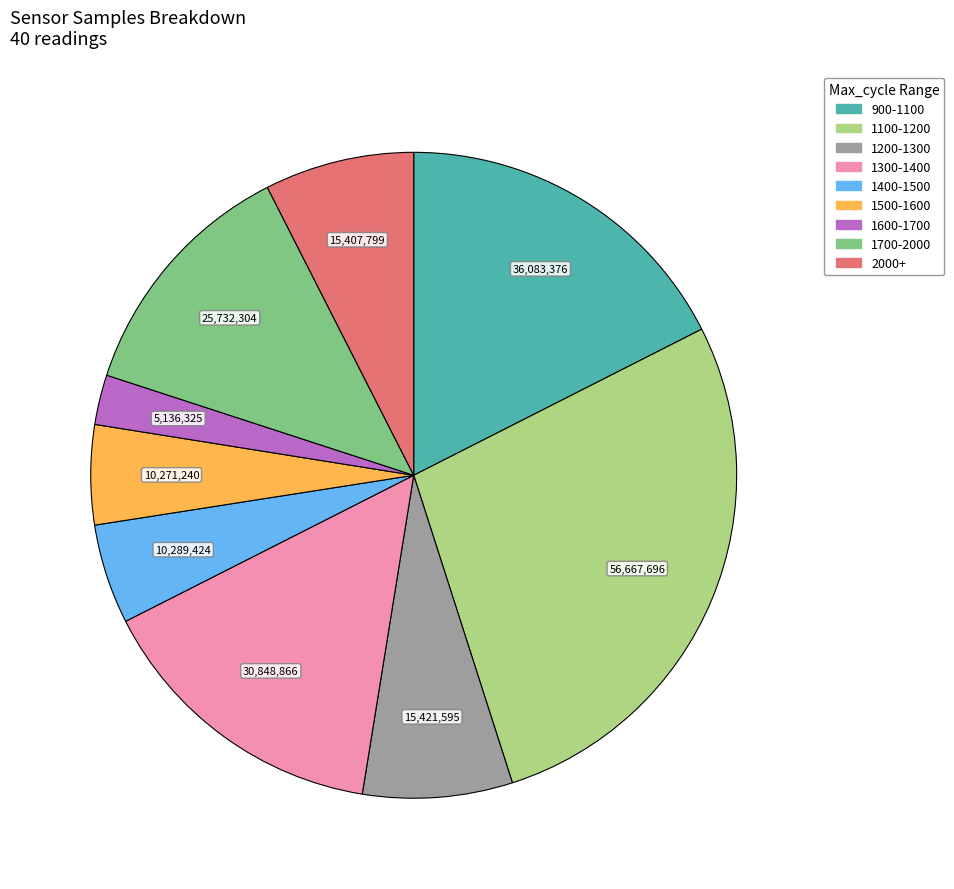

True or false: 1700-2000 accounts for 12% of the total.

True